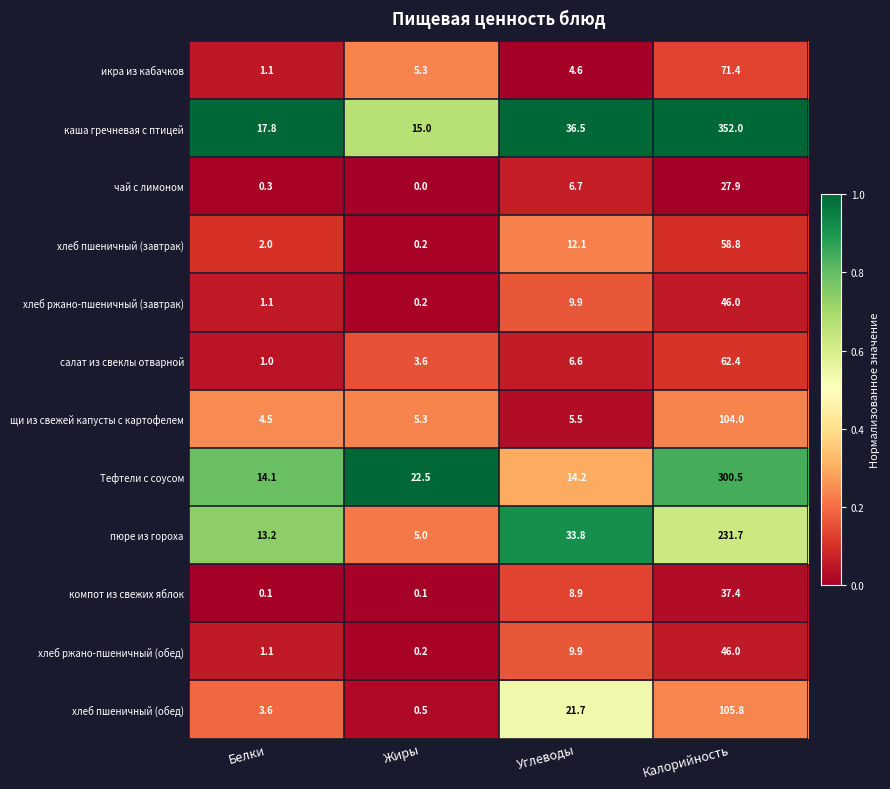

The щи из свежей капусты с картофелем series shows 52.4 at Калорийность. True or false?

False